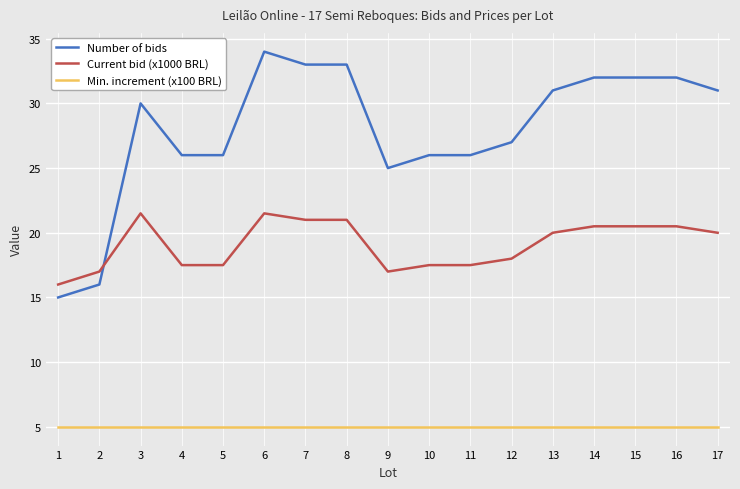

Rank the series by their average value, from lowest to highest.

Min. increment (x100 BRL), Current bid (x1000 BRL), Number of bids